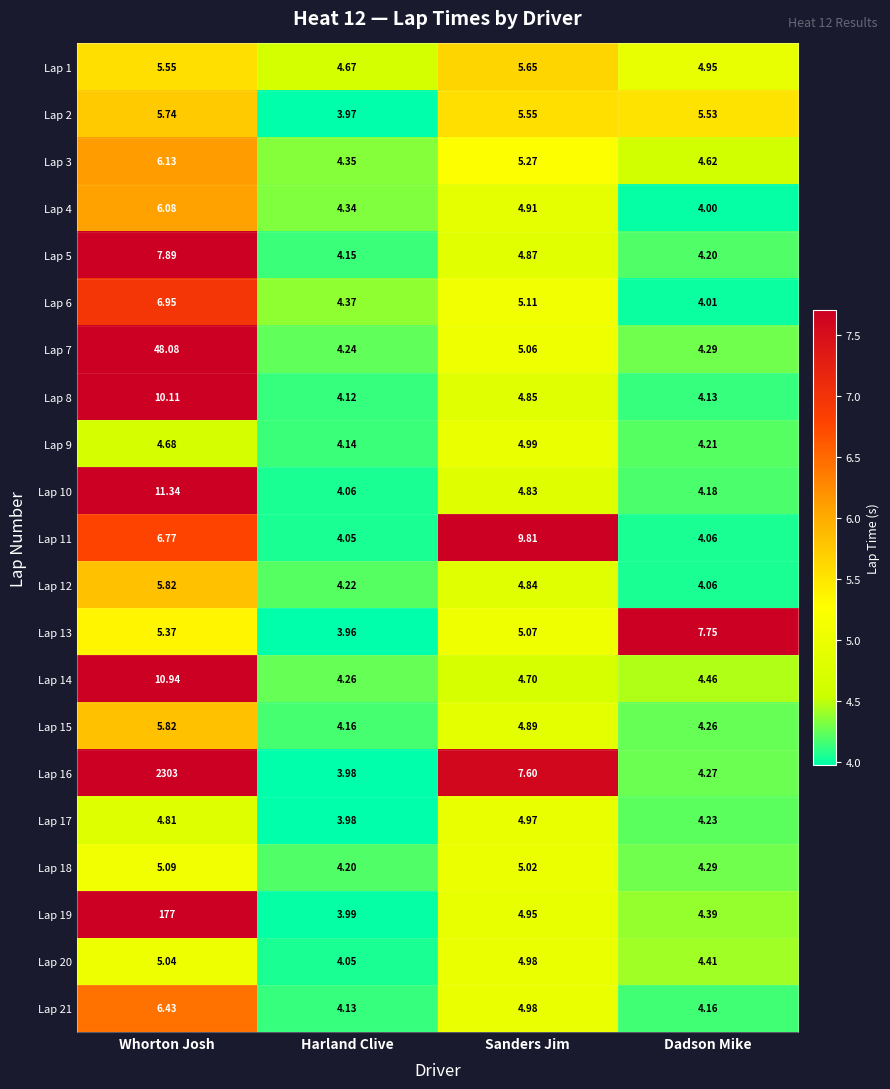

What is the total value across all series at Whorton Josh?

2648.6